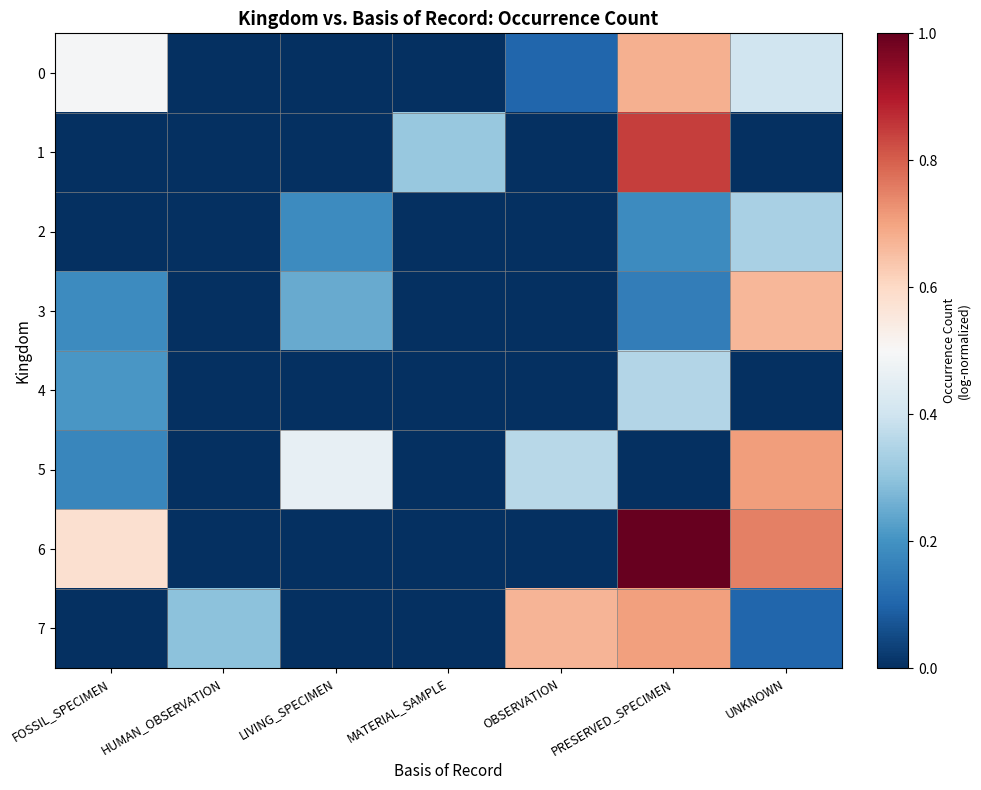

What is the maximum value shown in the chart?

1.0